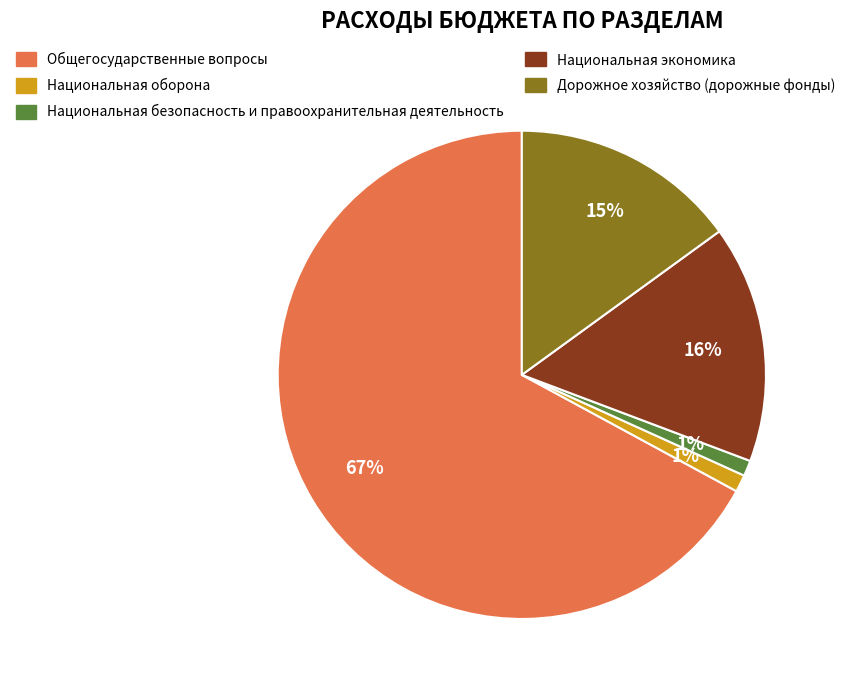

The Национальная безопасность и правоохранительная деятельность slice represents 1% of the pie. True or false?

True